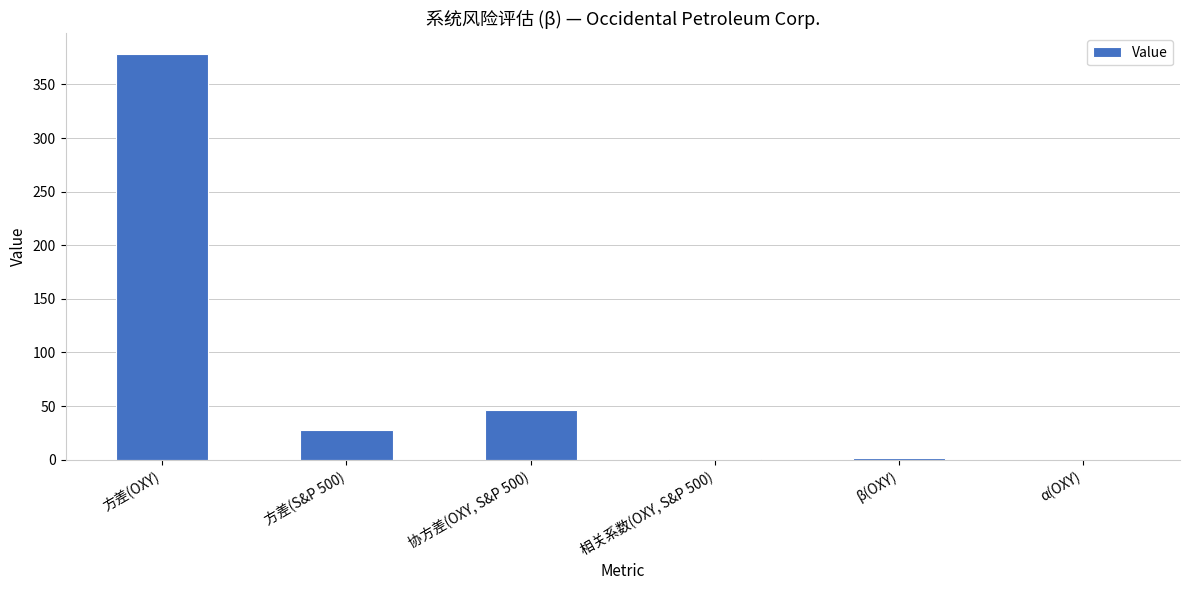

What is the difference between the values at α(OXY) and 方差(OXY)?

378.7